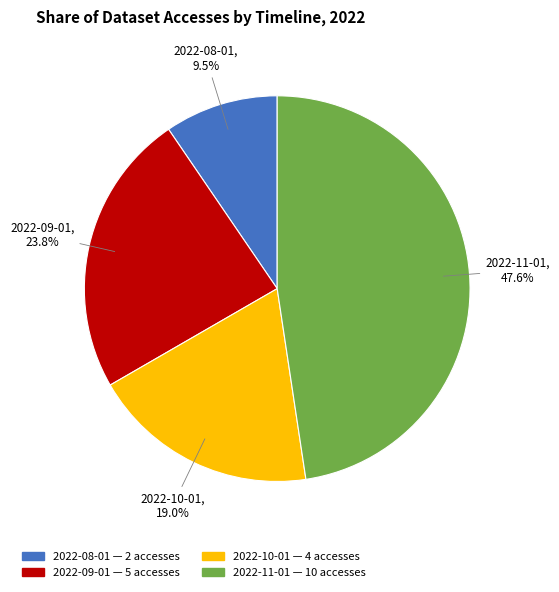

What is the smallest slice in the pie chart?

2022-08-01